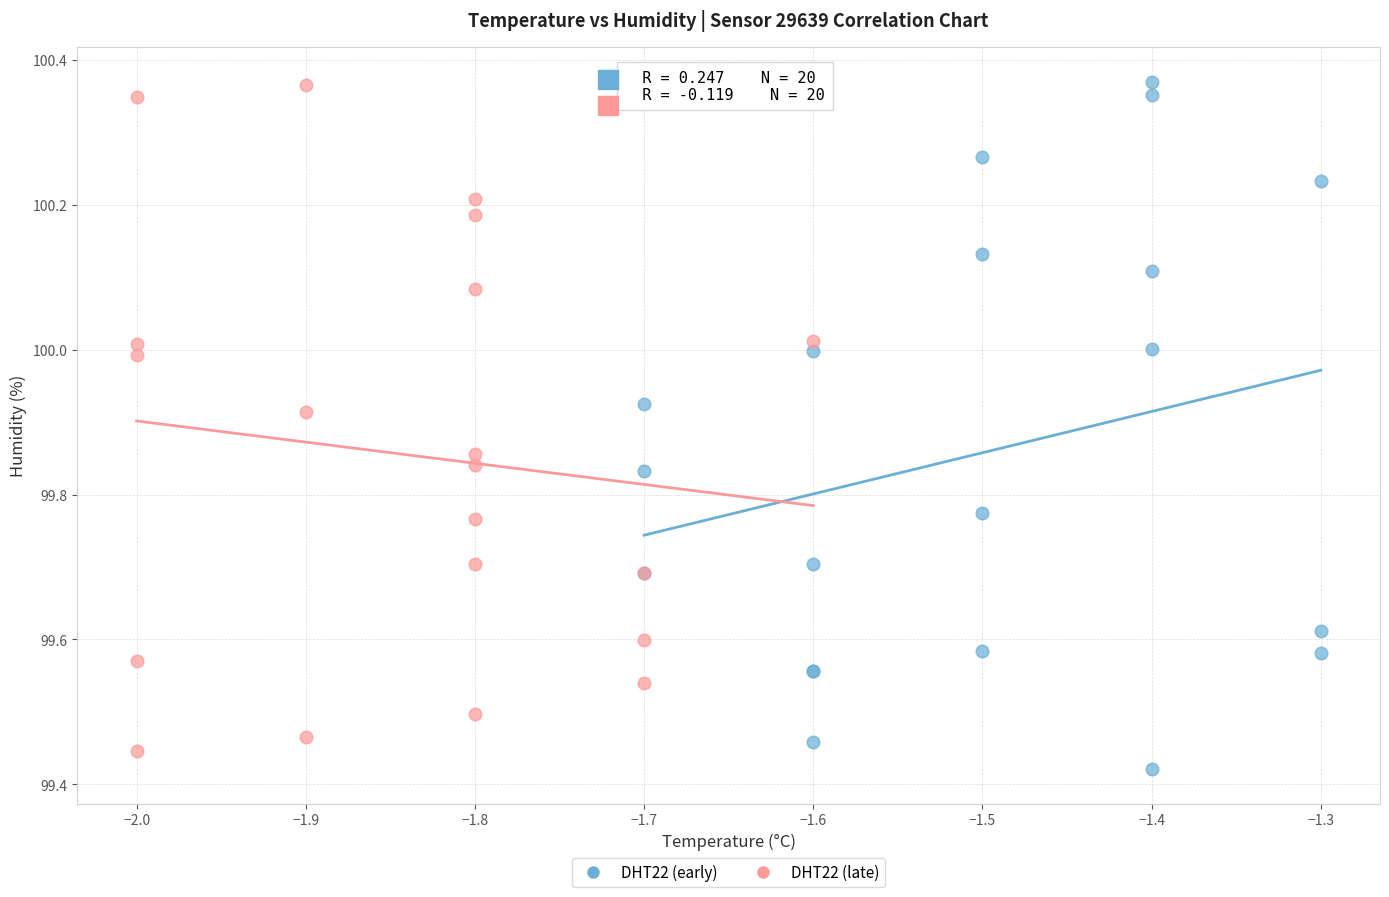

What are all the series names shown in the legend?

DHT22 (early), DHT22 (late)